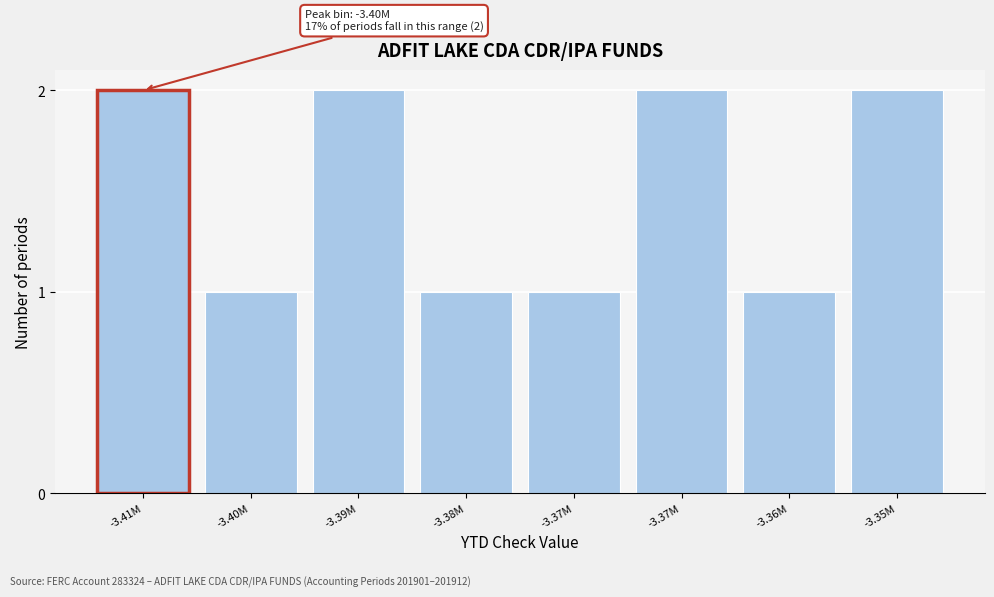

Are the bars horizontal?

No